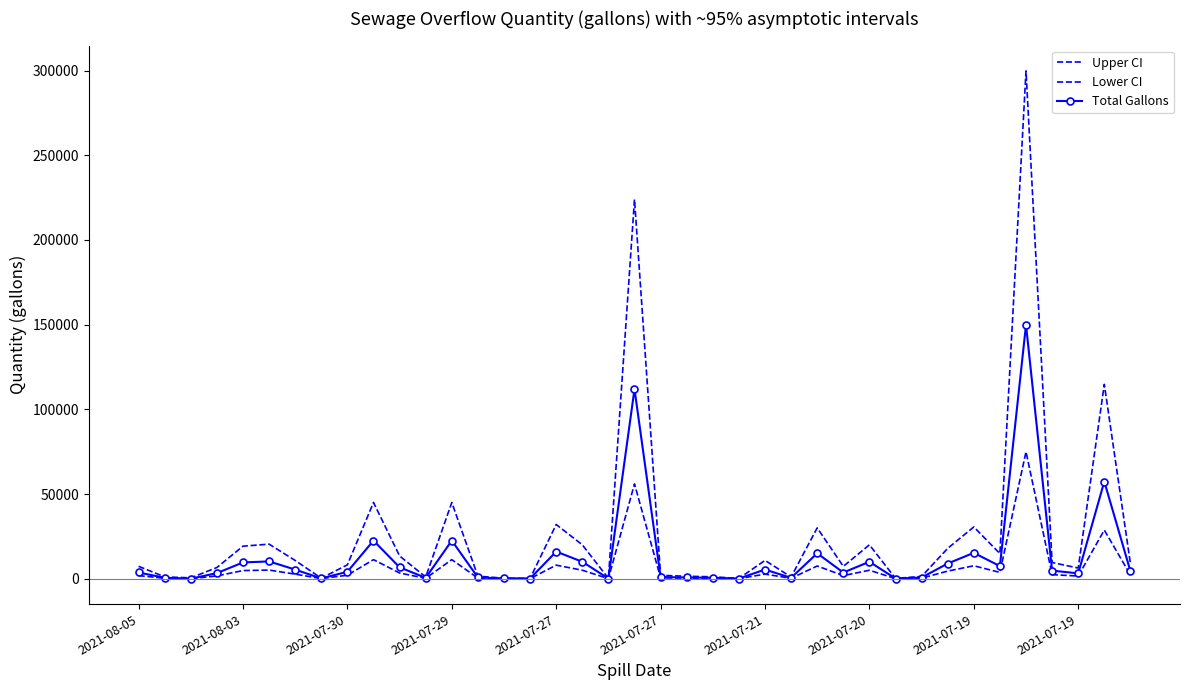

Reading left to right, list all the values displayed in this chart.

Upper CI: 7324	1066	500	6600	19200	20400	10760	300	8200	45000	13430	1000	45000	1464	316	200	32000	20000	200	223882	2000	1440	1132	164	10800	1000	30000	7280	20002	200	1340	17906	30558	14830	299778	9560	6280	114748	8948
Lower CI: 1831	266	0	1650	4800	5100	2690	75	2050	11250	3357	250	11250	366	79	50	8000	5000	50	55970	500	360	283	41	2700	250	7500	1820	5000	50	335	4476	7639	3707	74944	2390	1570	28687	2237
Total Gallons: 3662	533	0	3300	9600	10200	5380	150	4100	22500	6715	500	22500	732	158	100	16000	10000	100	111941	1000	720	566	82	5400	500	15000	3640	10001	100	670	8953	15279	7415	149889	4780	3140	57374	4474